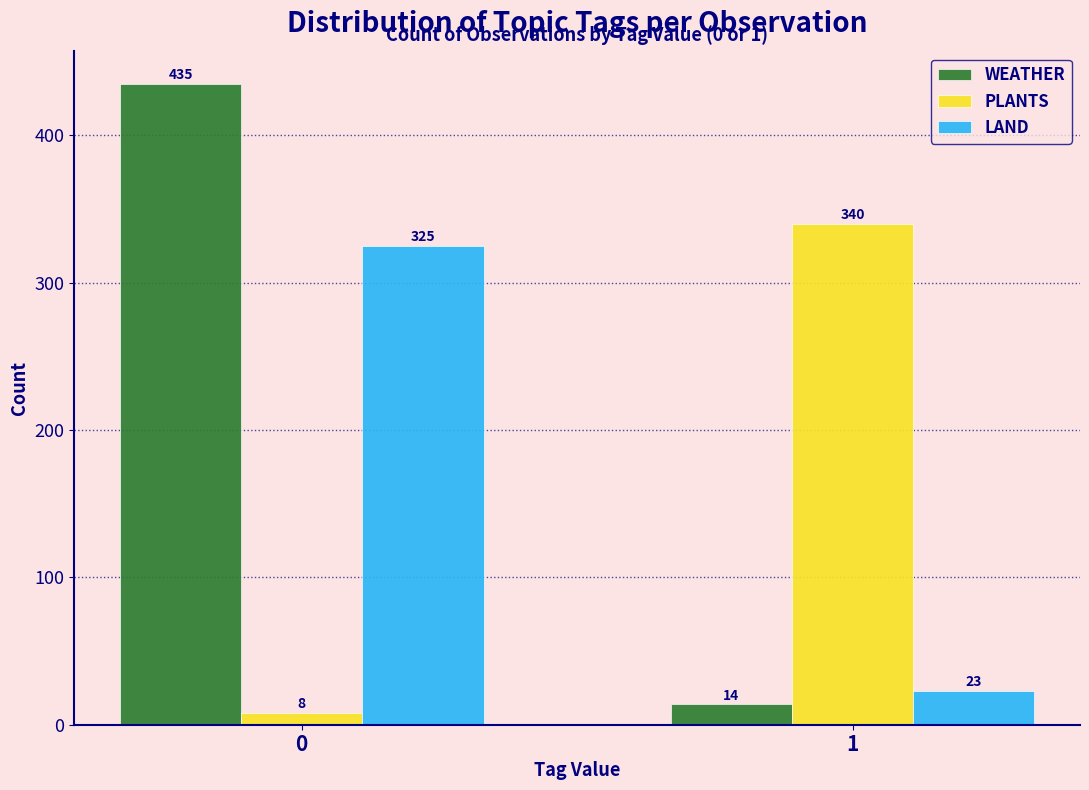

Reading left to right, what are all the values shown in this chart?

WEATHER: 435	14
PLANTS: 8	340
LAND: 325	23